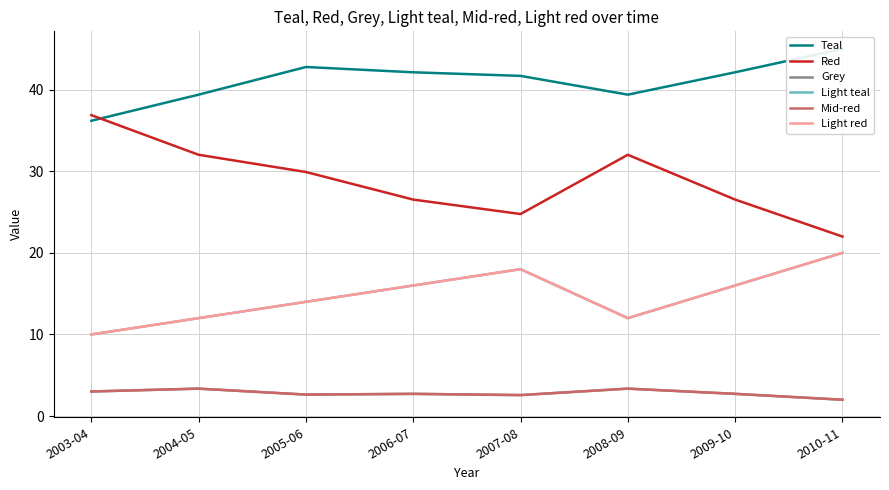

Rank the series by their maximum value, from lowest to highest.

Grey, Mid-red, Light teal, Light red, Red, Teal